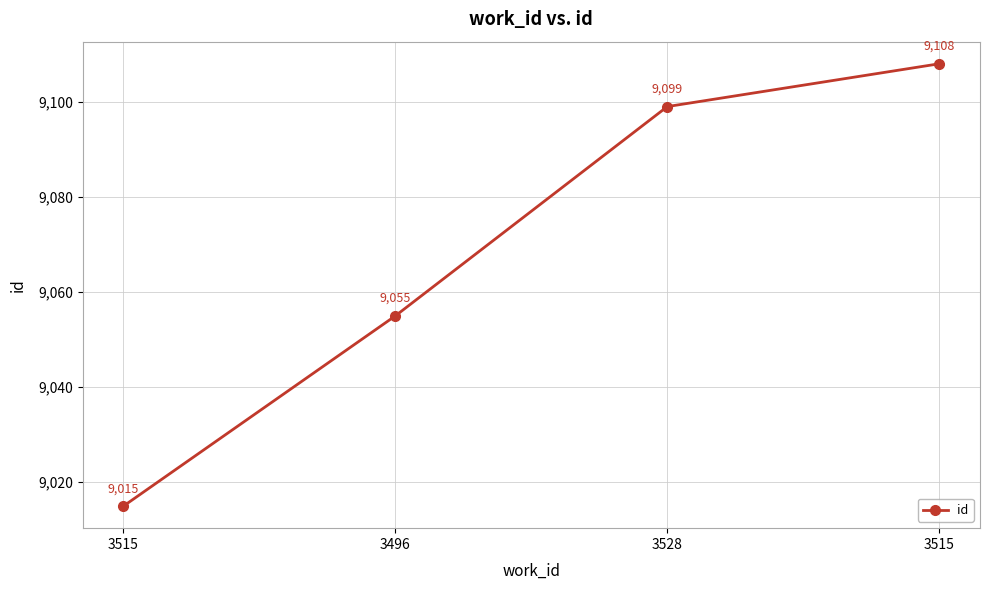

True or false: the data shows 9055 at 3496.

True